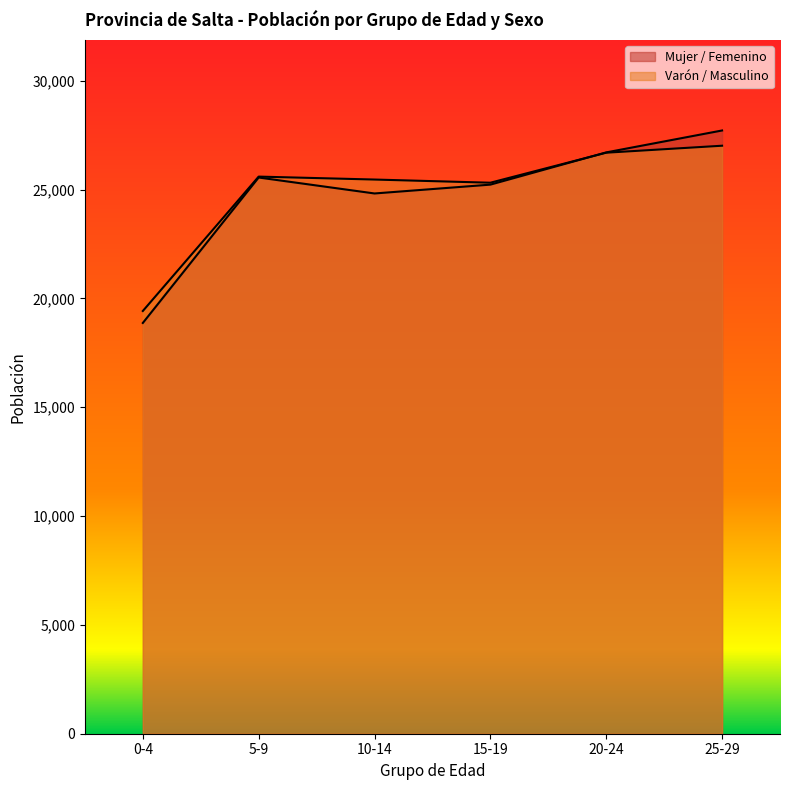

At how many categories does at least one series exceed 26599?

2